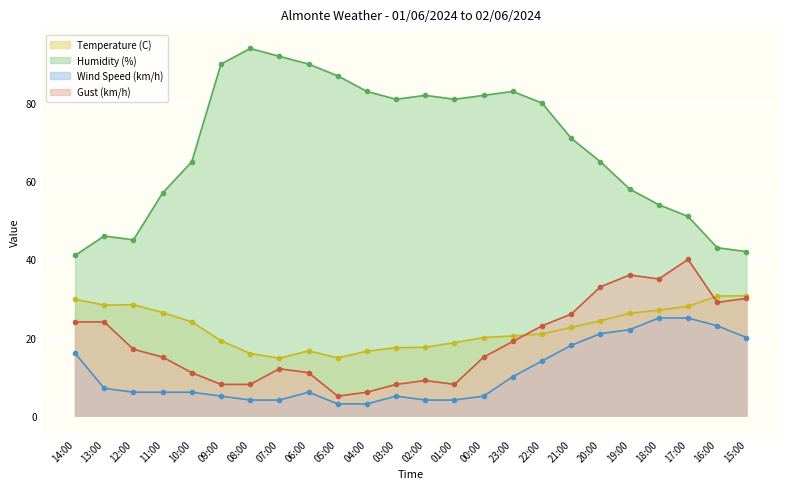

True or false: Wind Speed (km/h) and Temperature (C) intersect in this chart.

False